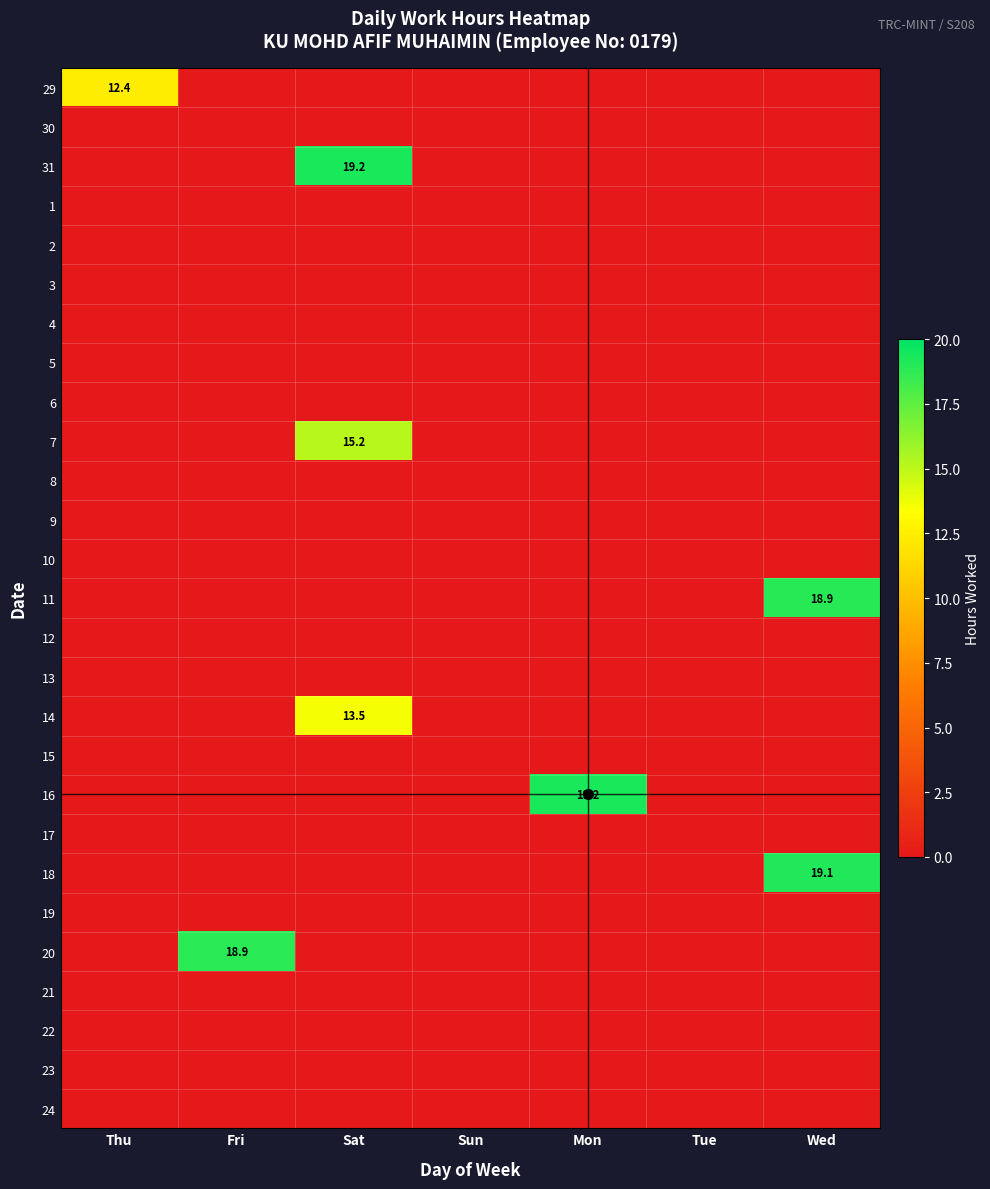

At which category does the chart reach its minimum across all series?

Fri